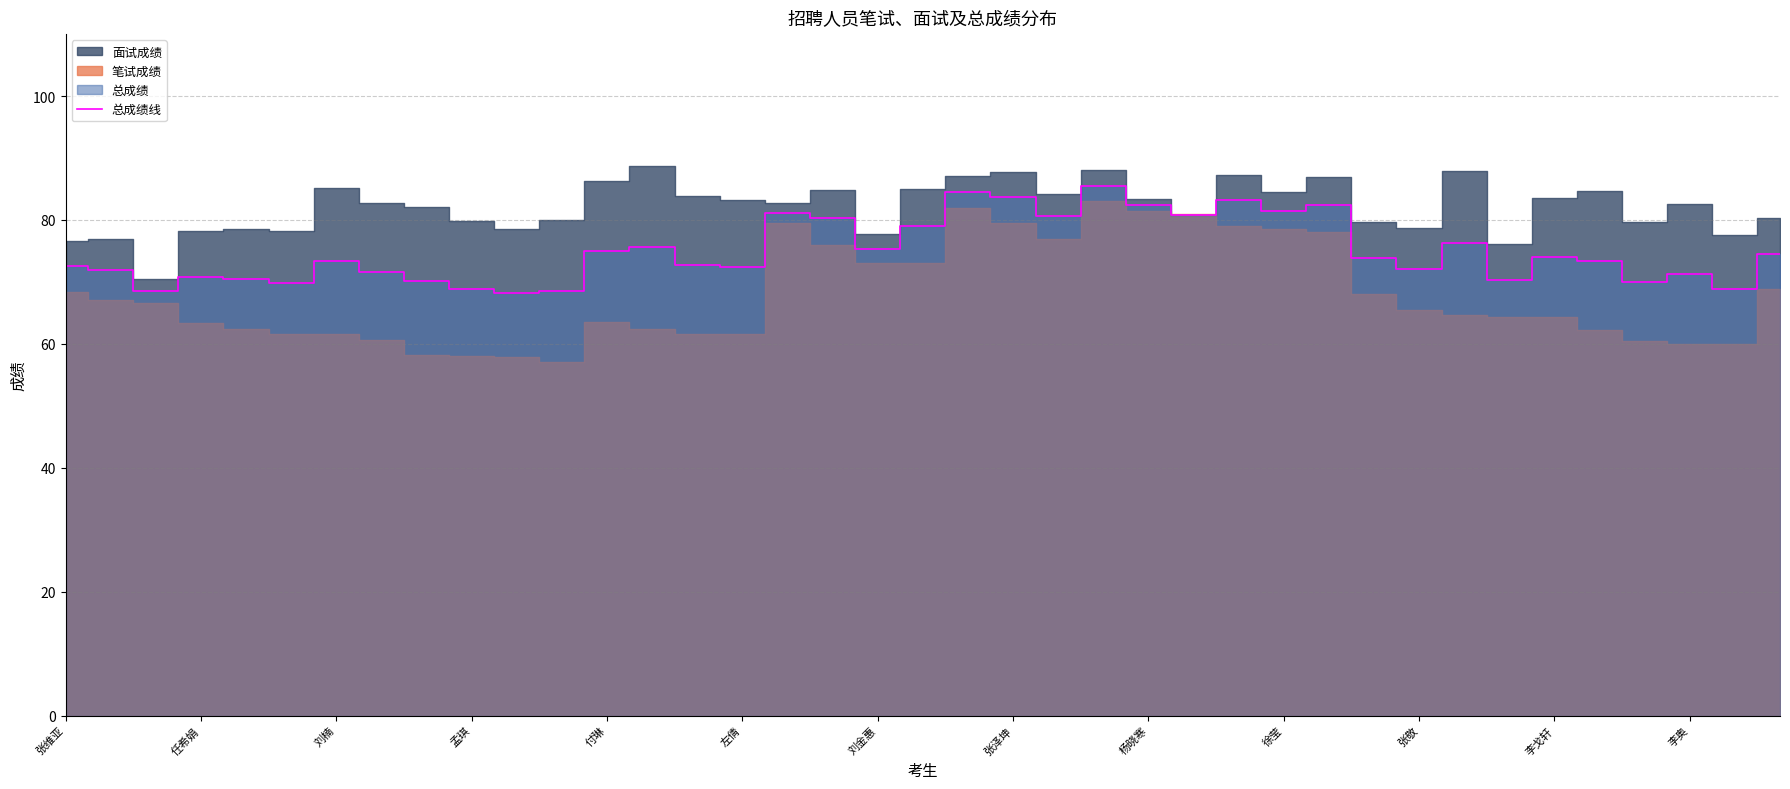

The value of 总成绩线 at 刘楠 is 131.2. True or false?

False